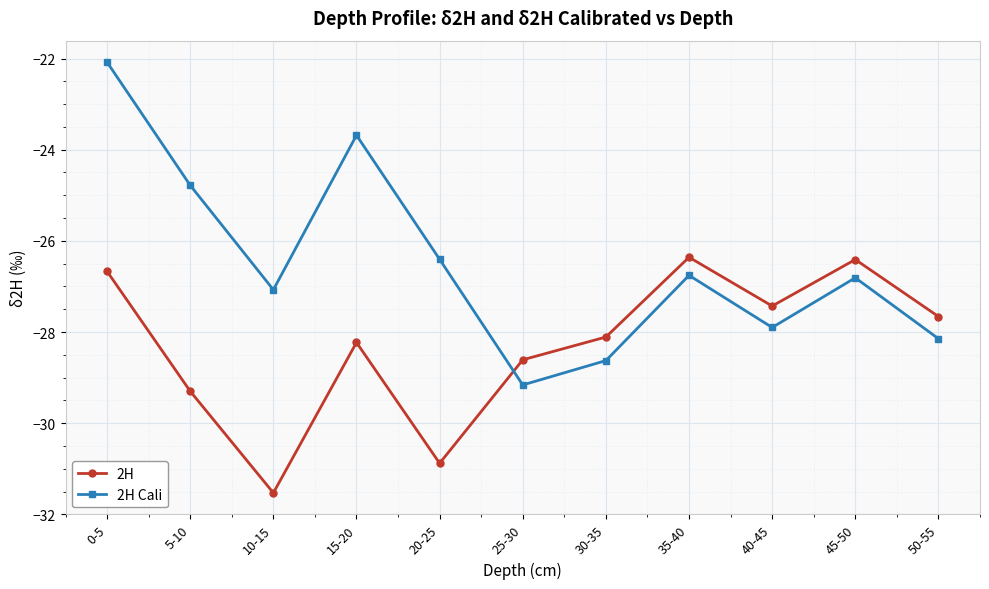

What is the spread (max minus min) of values at 45-50?

0.4